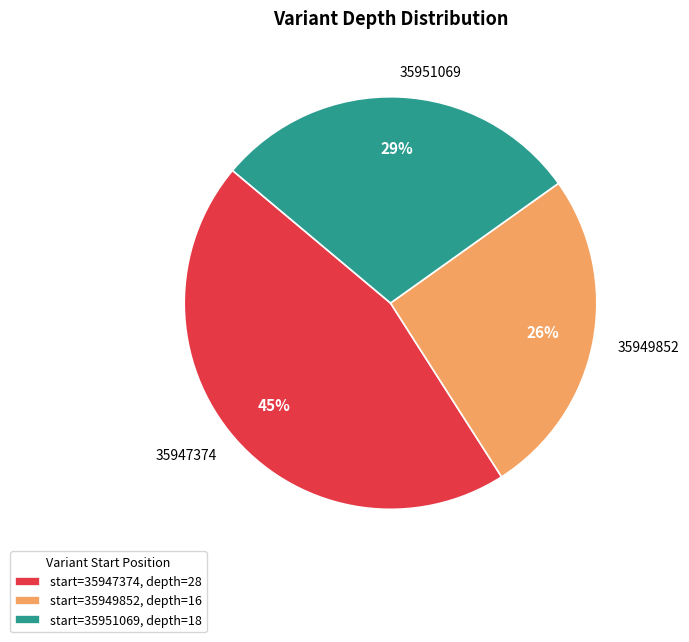

To the nearest percent, what percentage of the pie is 35947374?

45%